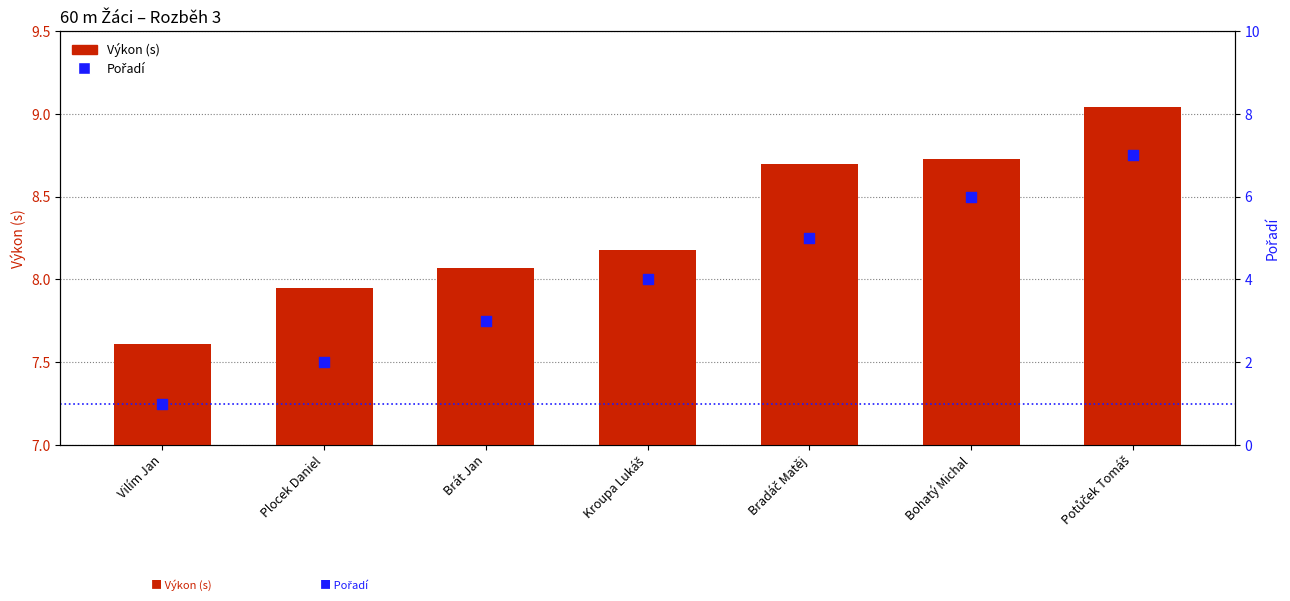

At how many categories does at least one series exceed 3?

7